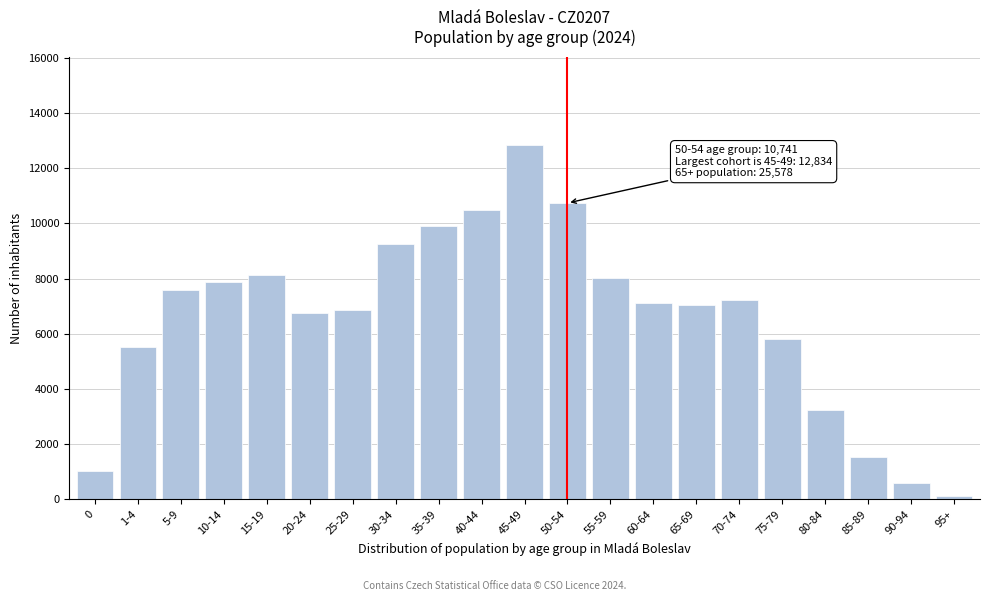

Reading left to right, what are all the values shown in this chart?

0=1015	1-4=5527	5-9=7579	10-14=7895	15-19=8129	20-24=6746	25-29=6855	30-34=9261	35-39=9917	40-44=10494	45-49=12834	50-54=10741	55-59=8026	60-64=7129	65-69=7037	70-74=7228	75-79=5824	80-84=3226	85-89=1553	90-94=576	95+=134